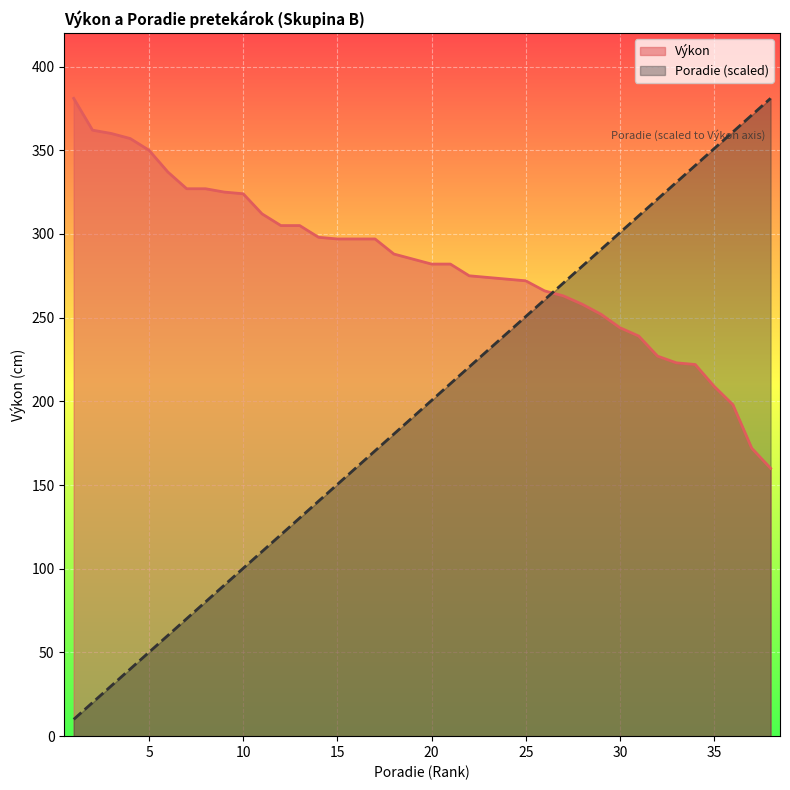

What is the difference between the highest and lowest values at 2?

341.9